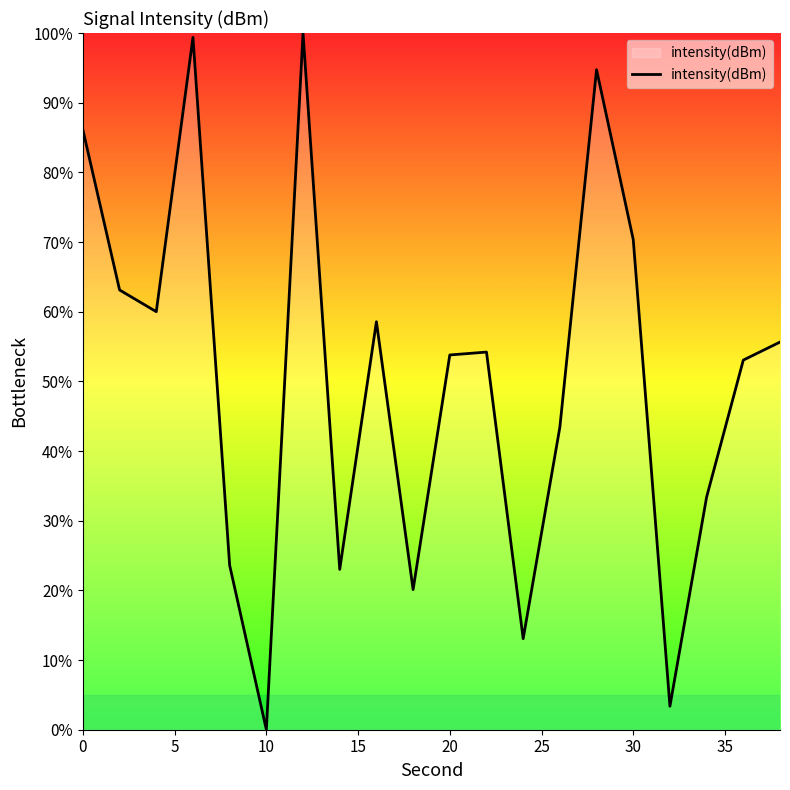

What is the average value?

50.4